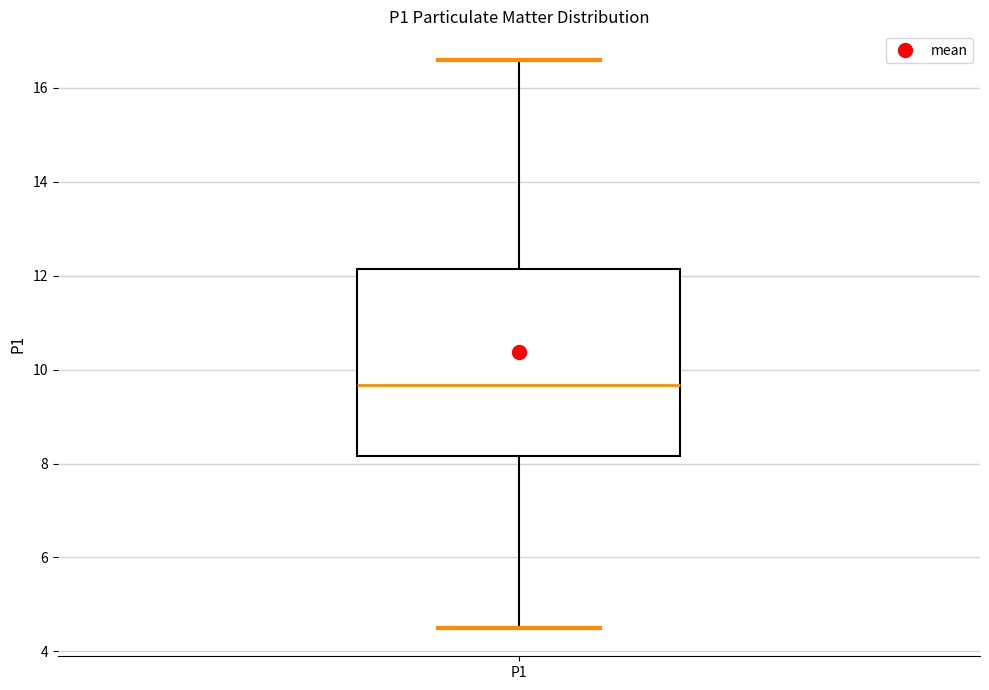

Transcribe this box plot: give where the median line is, the range the box spans, and where the two whiskers end, as read against the y-axis. The values are not printed on the chart, so give them approximately, as read against the axis.

median 9.6, box 8.2 to 12.2, whiskers 4.6 to 16.6